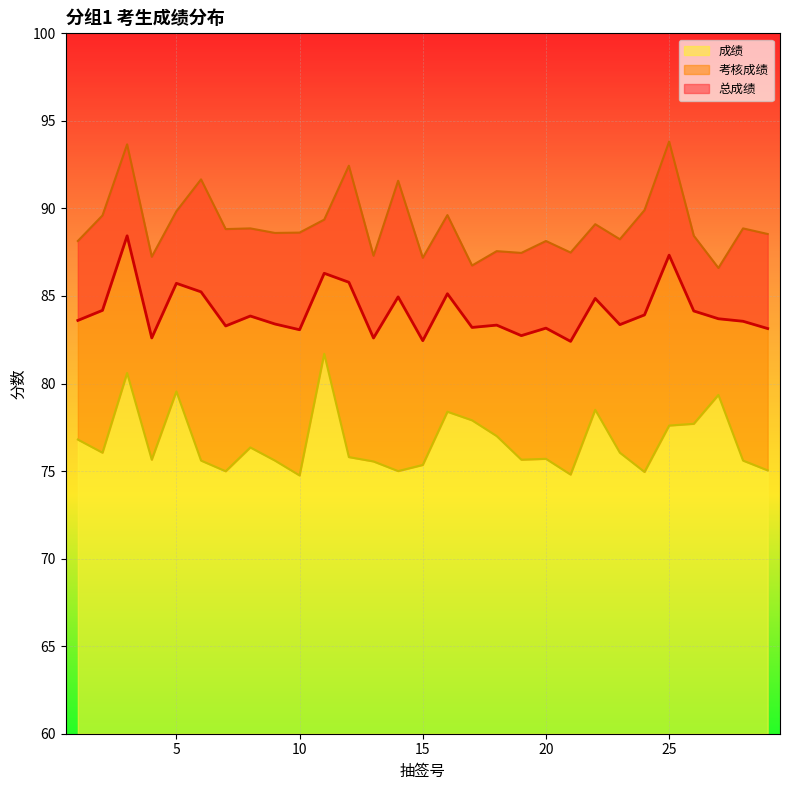

At which category is the sum across all series the highest?

3